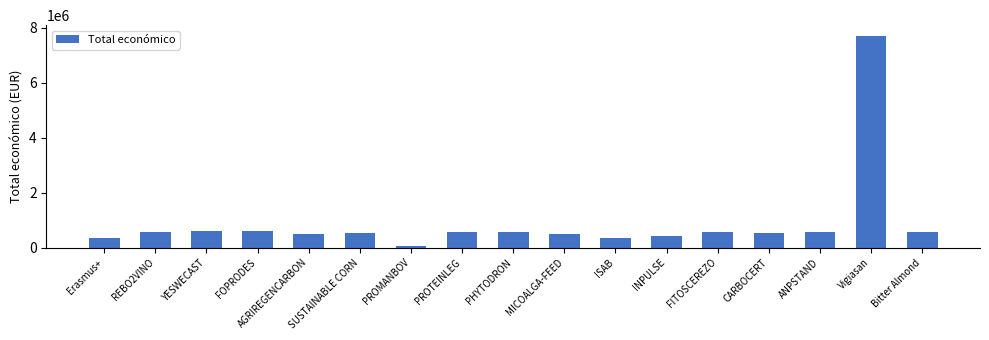

Which category has the highest value across all series?

Vigiasan